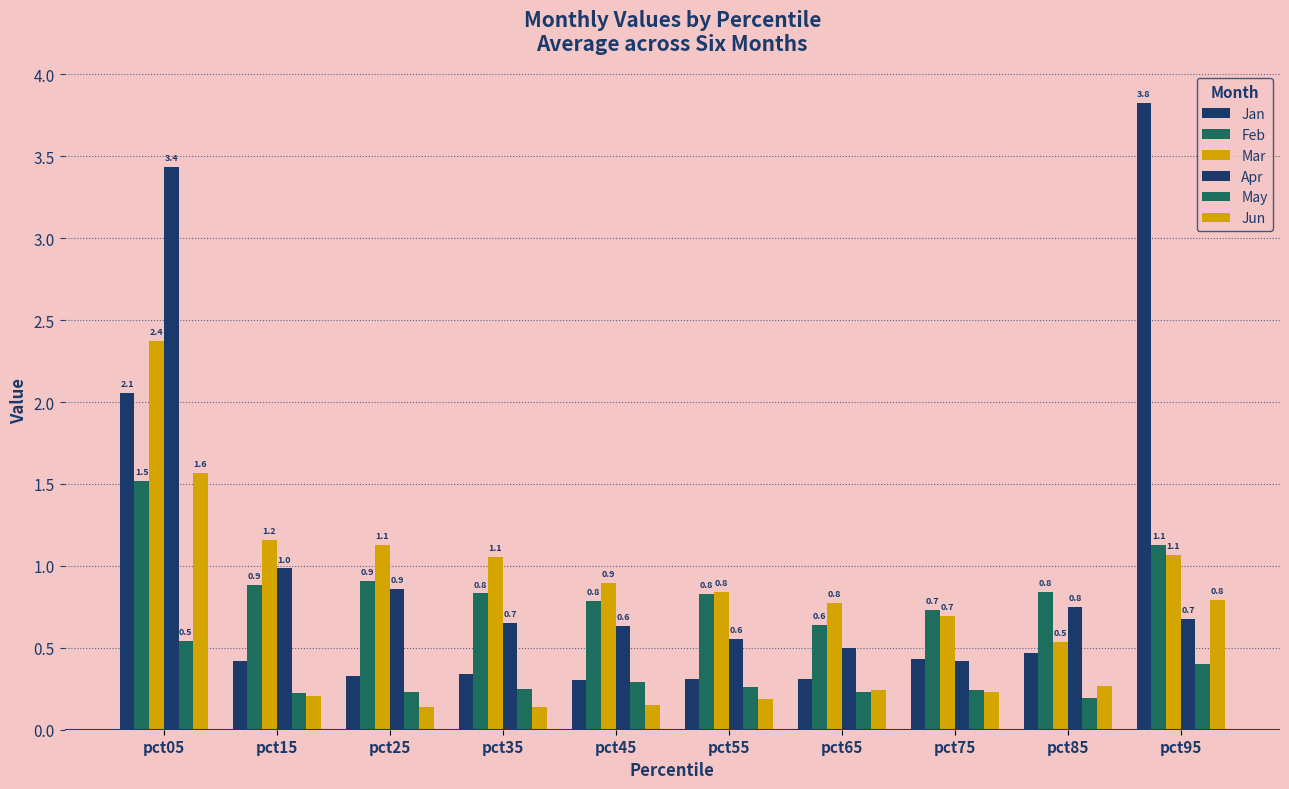

Where does the Mar series first go above 1?

pct05